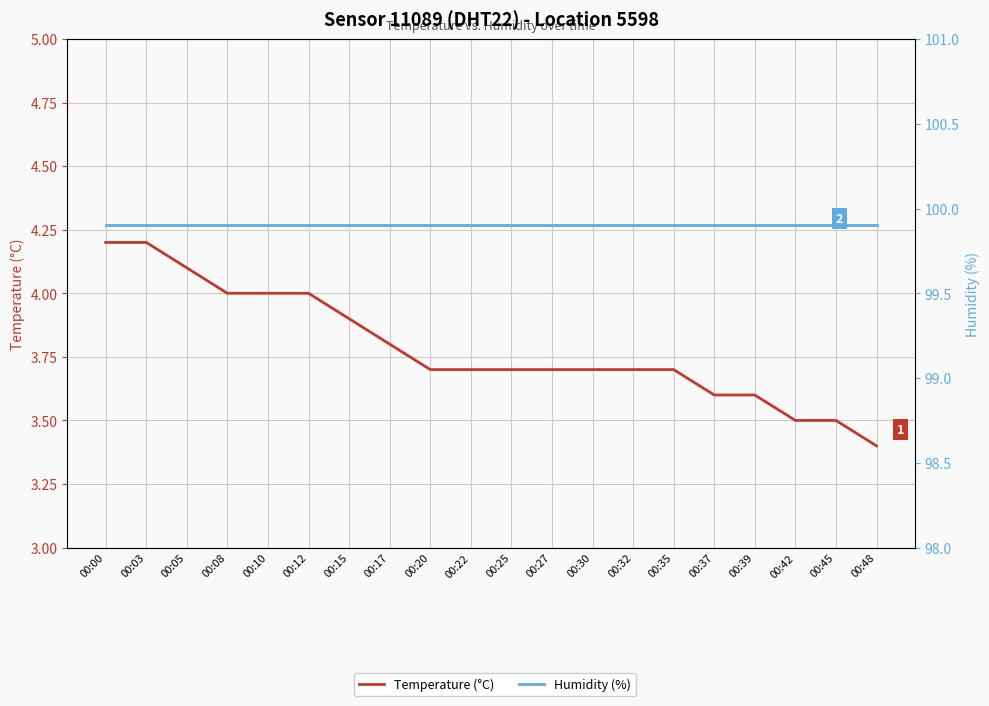

The Humidity (%) series shows 153.2 at 00:30. True or false?

False